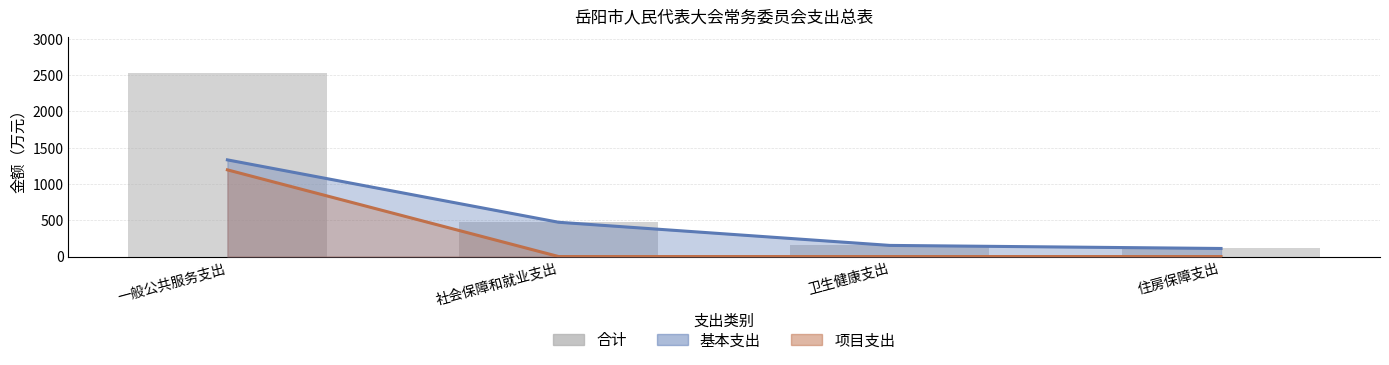

What is the value of the 2nd bar from the left?

472.1